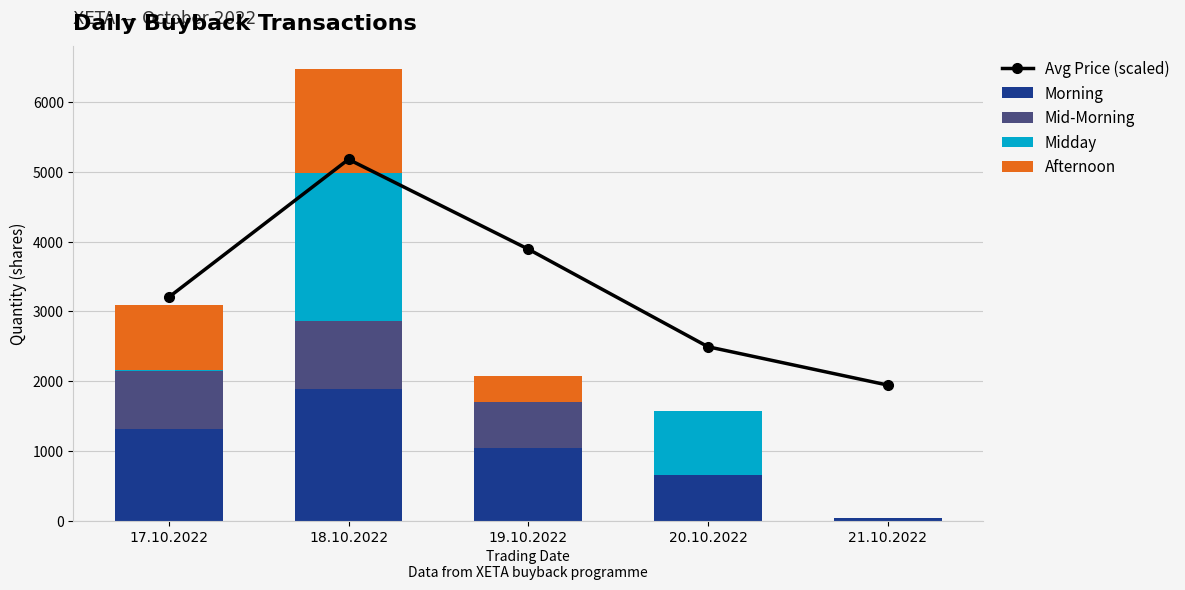

The value of Mid-Morning at 18.10.2022 is 593.5. True or false?

False